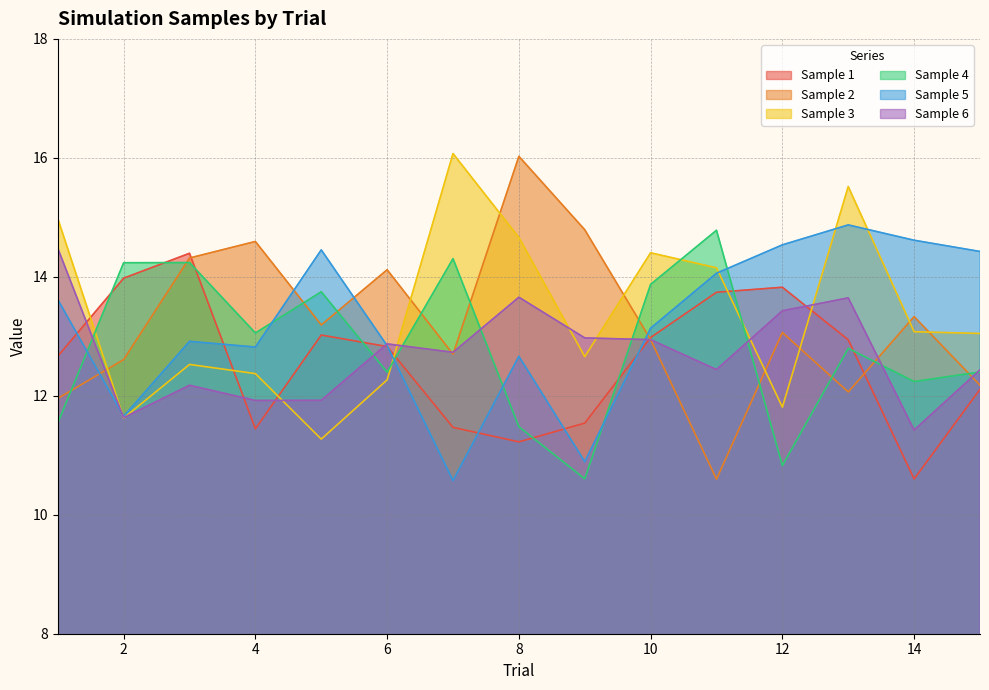

What value does the Sample 3 series have at 13?

15.5